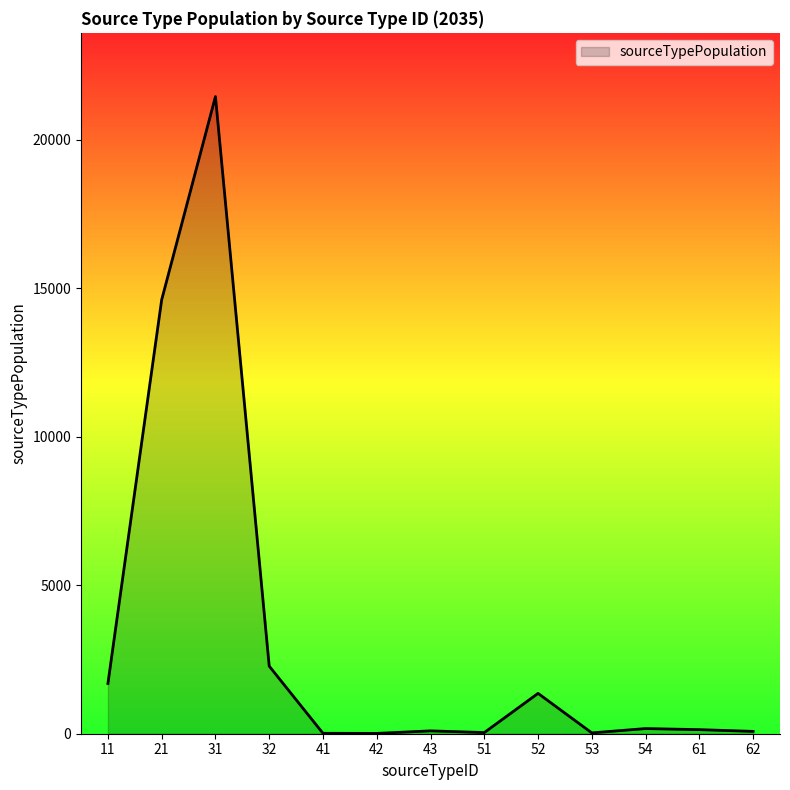

Count the number of values greater than 137.

7